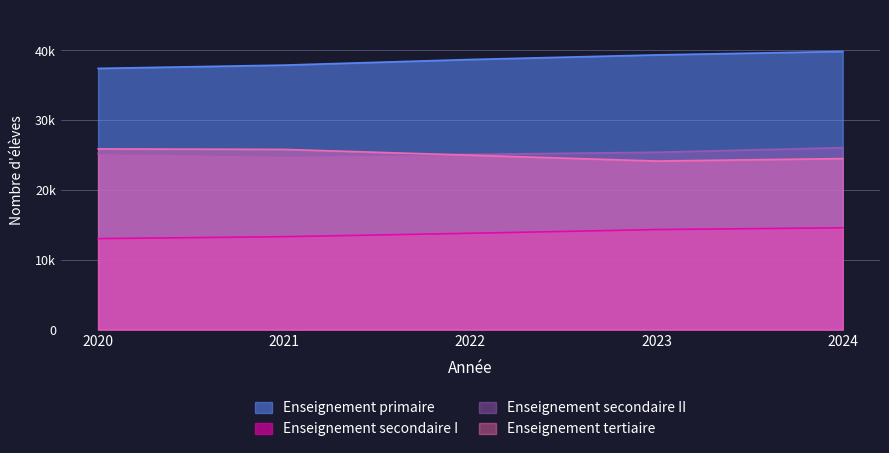

What is the difference between the maximum and minimum values in the Enseignement tertiaire series?

1742